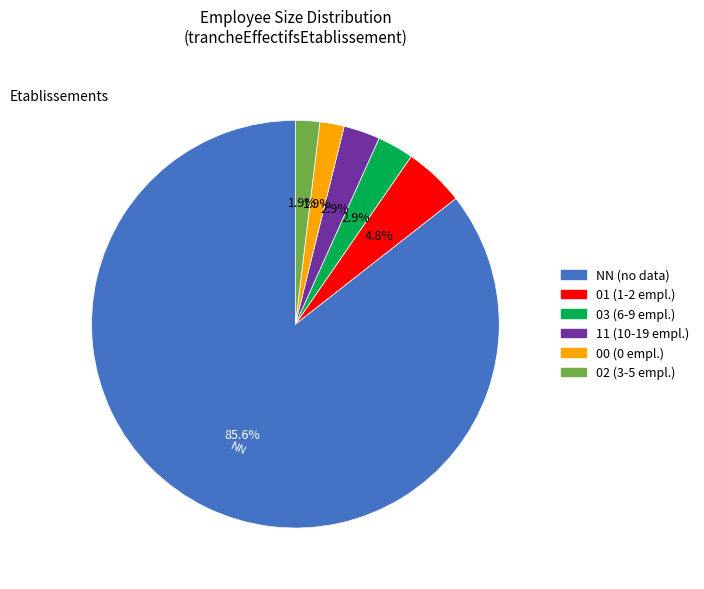

Approximately how many times larger is the value at 02 compared to 03?

0.7